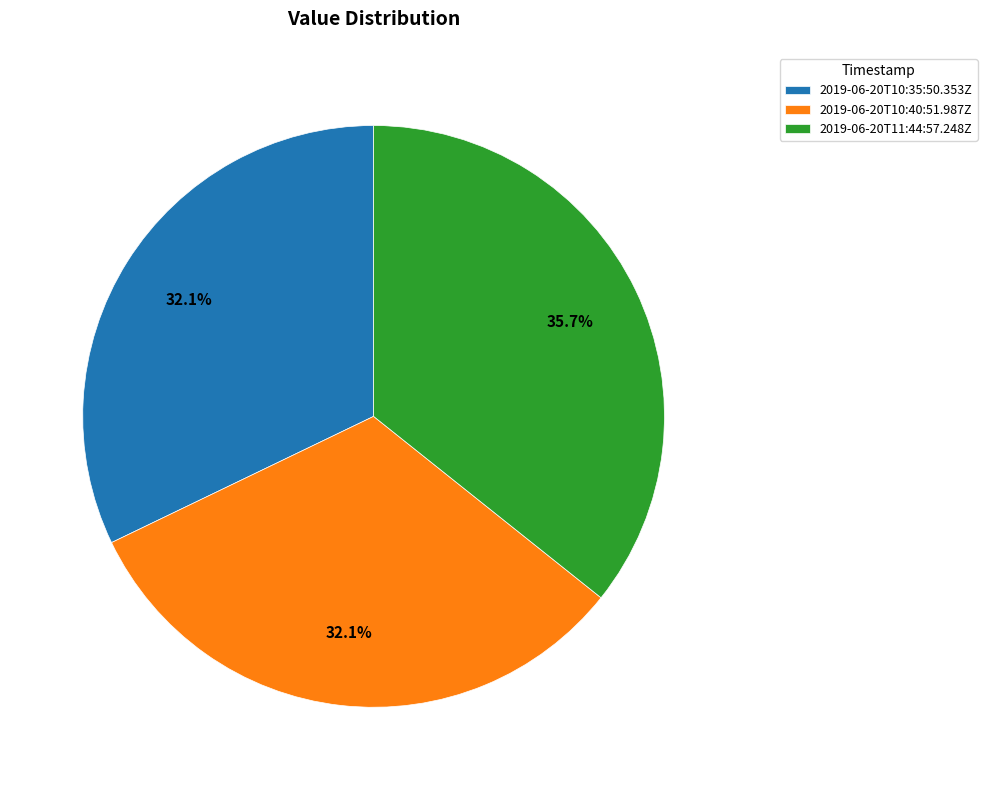

Which category has the biggest portion of the pie?

2019-06-20T11:44:57.248Z